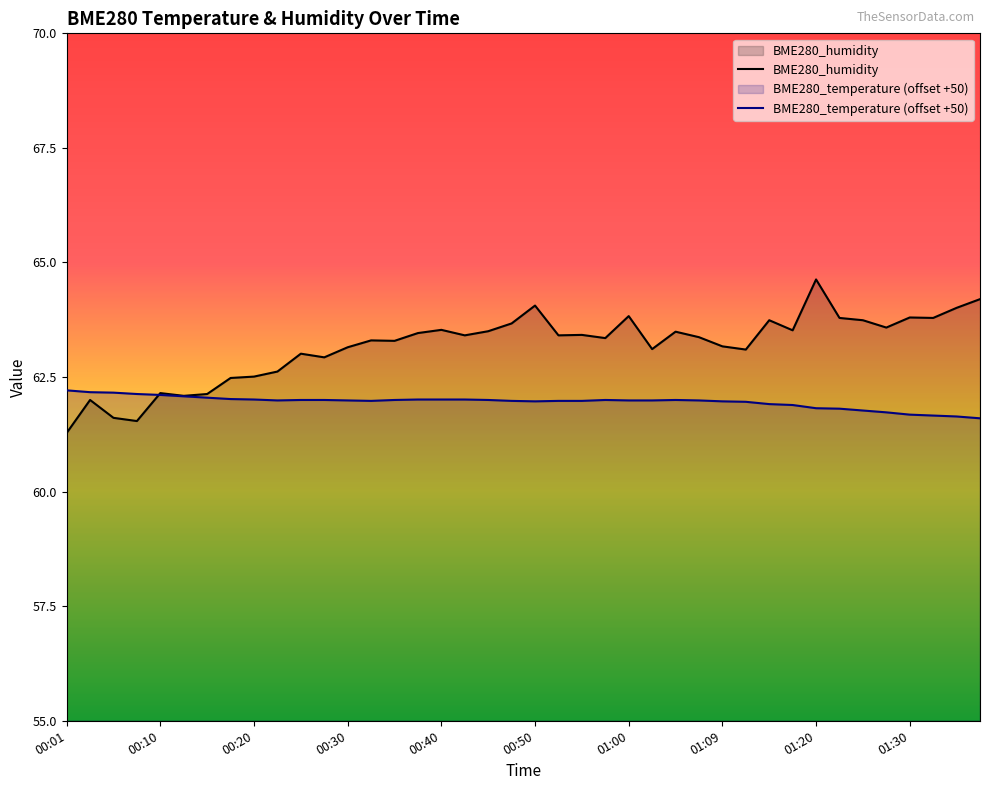

Which series has the largest range (max minus min)?

BME280_humidity